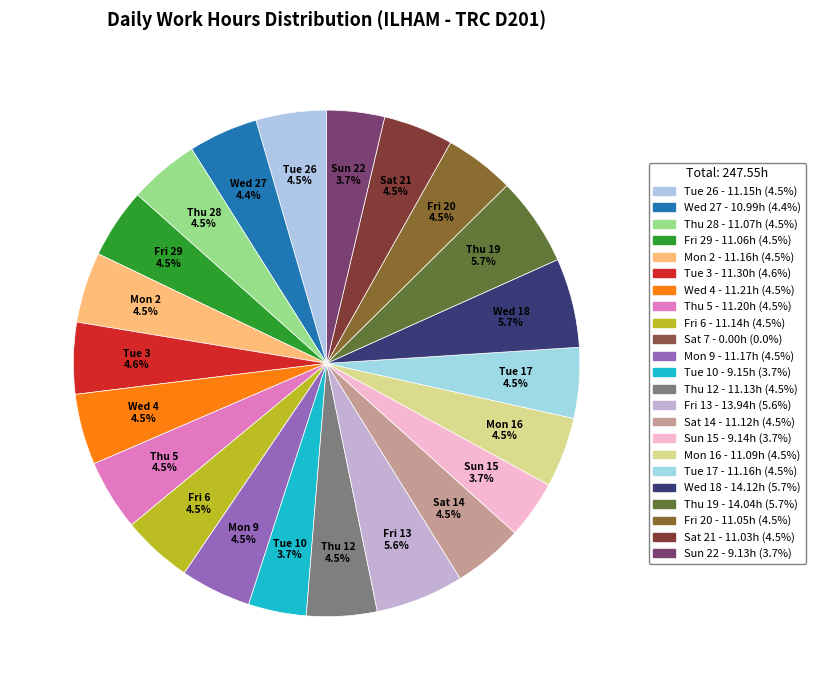

Which has a higher value, Wed 4 or Sat 21?

Wed 4